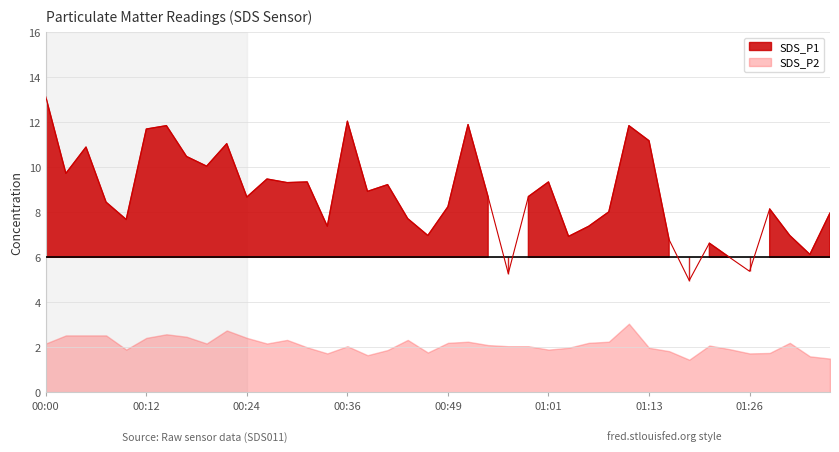

Rank the categories by value from highest to lowest.

00:00, 00:36, 00:51, 00:14, 01:11, 00:12, 01:13, 00:22, 00:05, 00:17, 00:19, 00:02, 00:27, 00:31, 01:01, 00:29, 00:41, 00:39, 00:59, 00:24, 00:54, 00:07, 00:49, 01:28, 01:08, 01:35, 00:44, 00:10, 00:34, 01:06, 00:46, 01:30, 01:04, 01:16, 01:21, 01:33, 01:23, 01:26, 00:56, 01:18